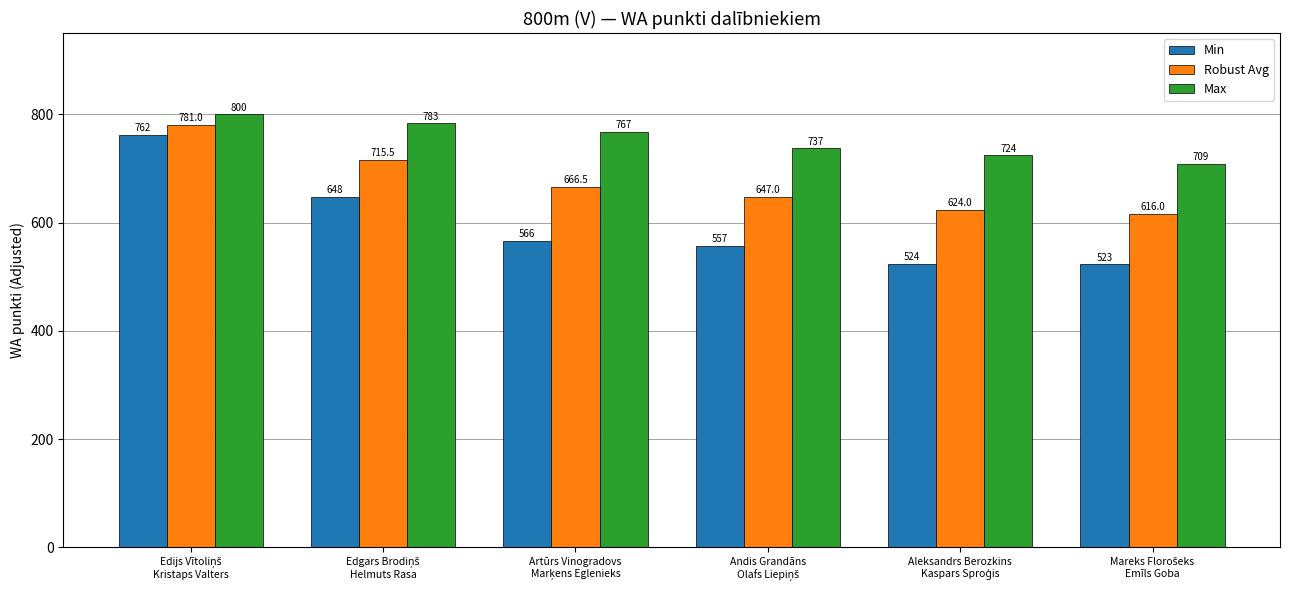

List the series in order of their overall mean, highest first.

Max, Robust Avg, Min